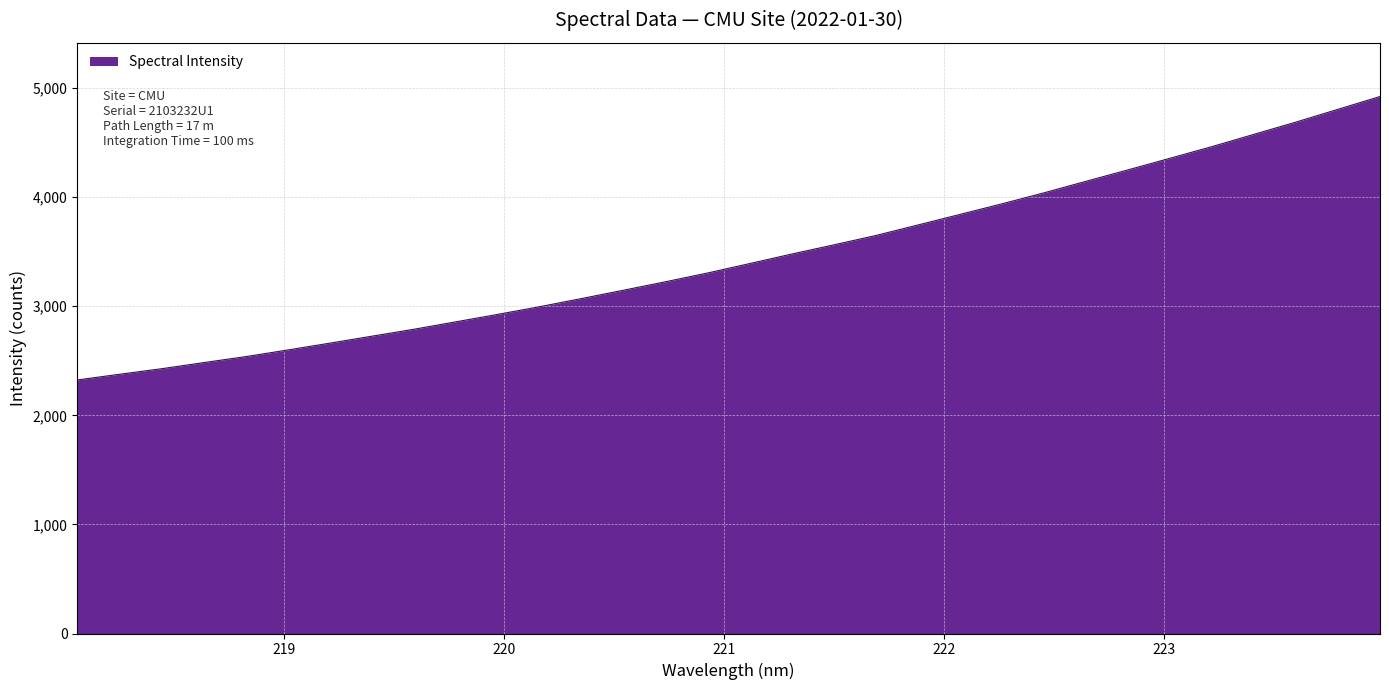

What is the difference between the maximum and minimum values?

2598.1